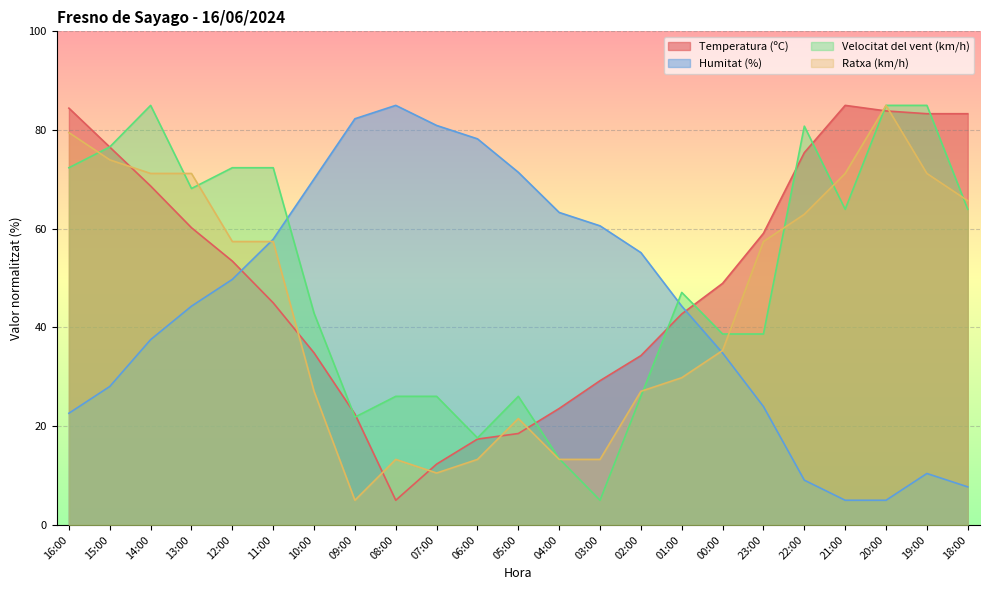

How many times do Temperatura (ºC) and Humitat (%) cross each other?

2